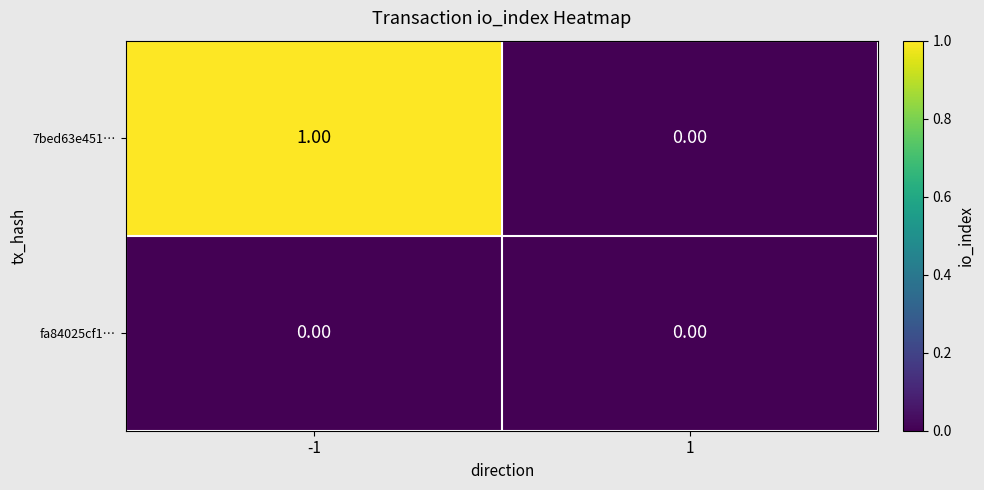

Rank the series by their maximum value, from lowest to highest.

fa84025cf1…, 7bed63e451…